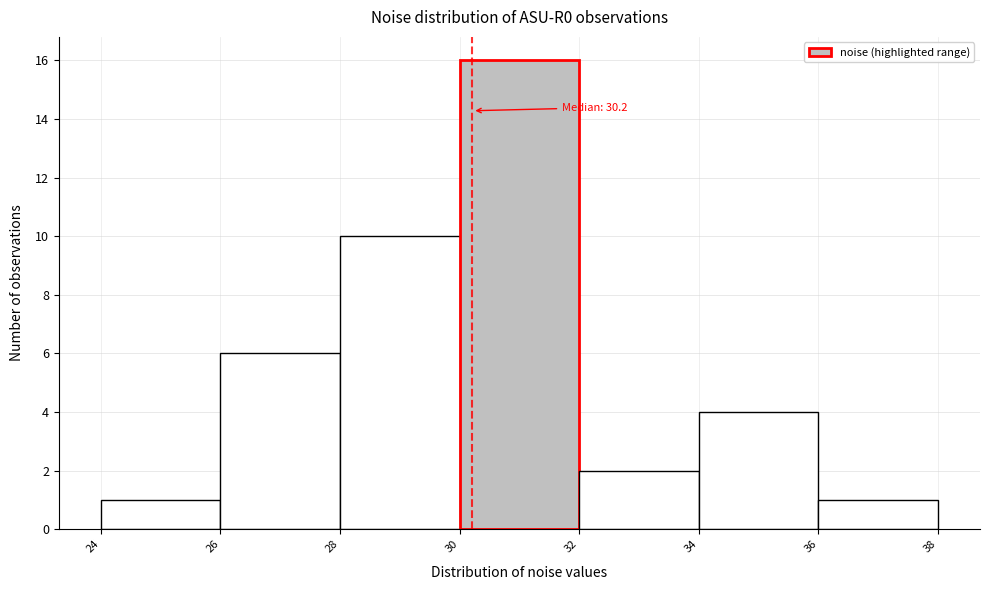

Over which range of the x-axis is the bar tallest?

30 to 32